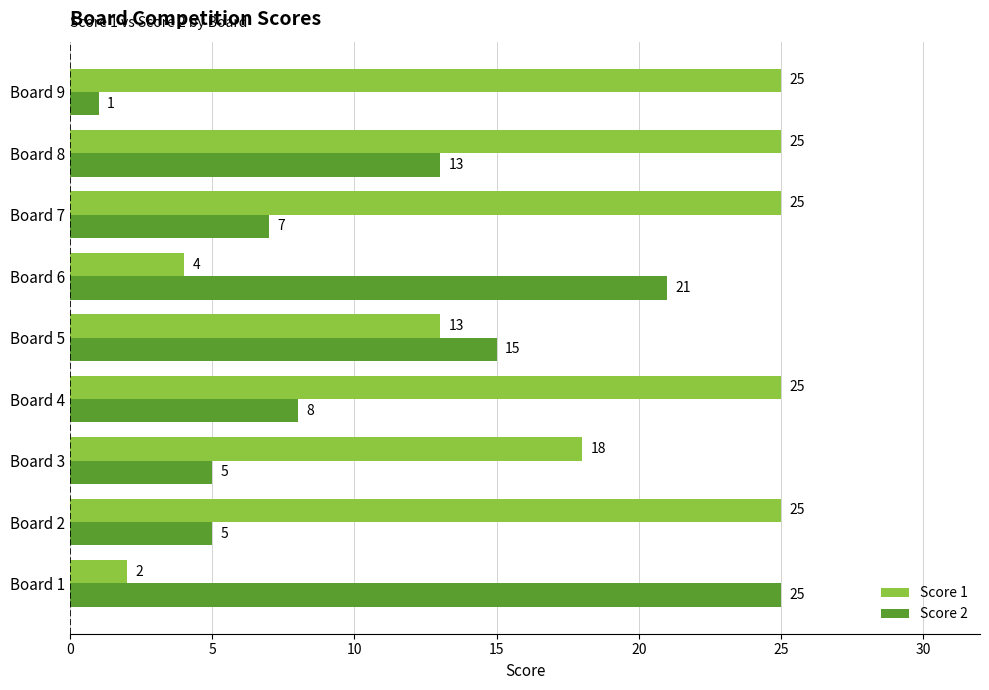

What is the sum of all Score 1 values?

162